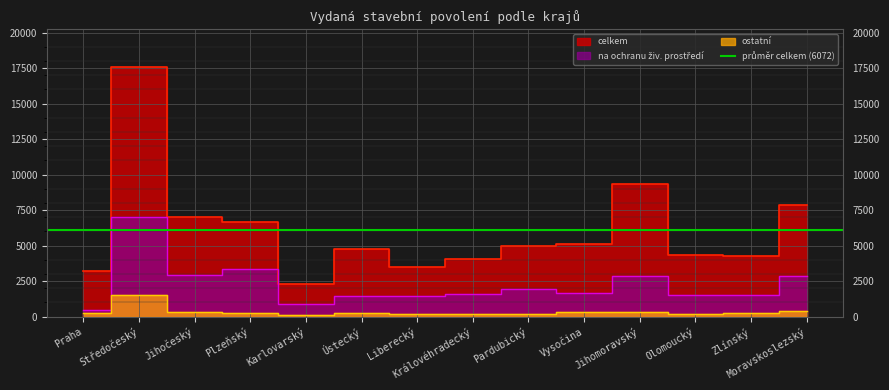

What is the sum of the ostatní values at Jihomoravský and Praha?

591